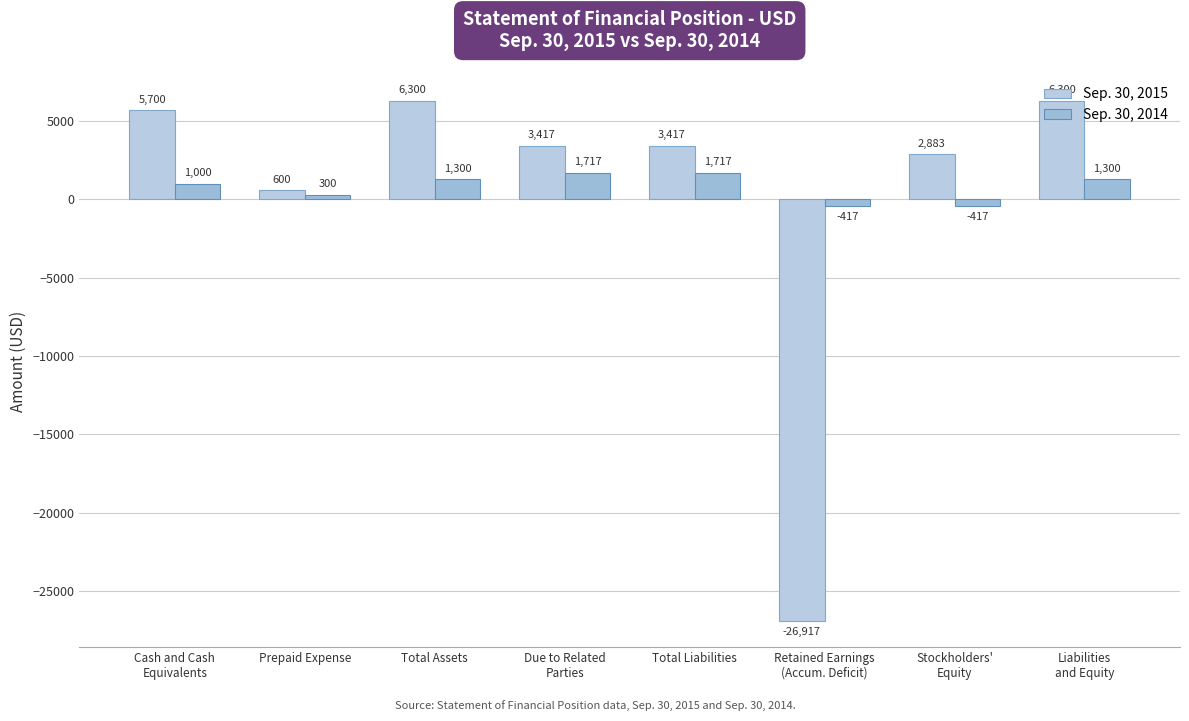

The Sep. 30, 2015 series shows 2883 at Stockholders'
Equity. True or false?

True